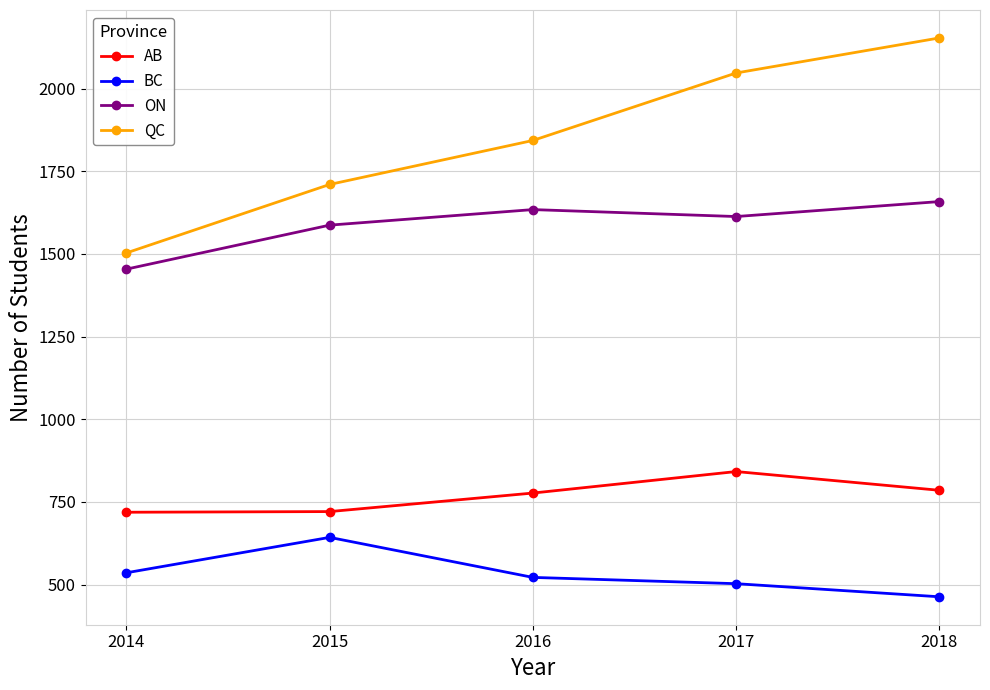

True or false: BC and AB intersect in this chart.

False